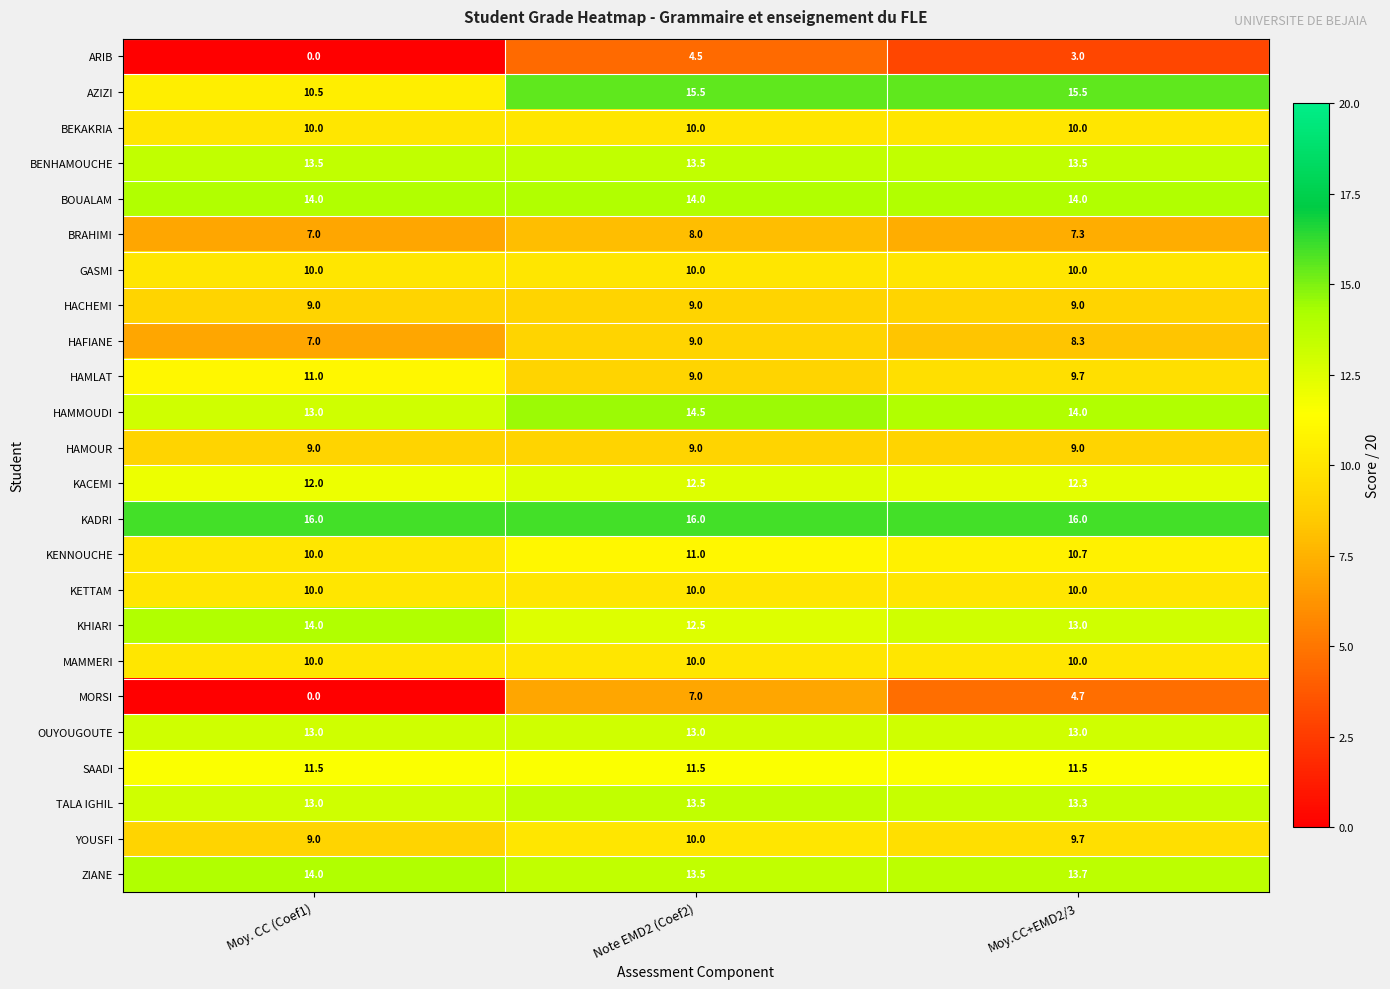

Which series has the largest range (max minus min)?

MORSI